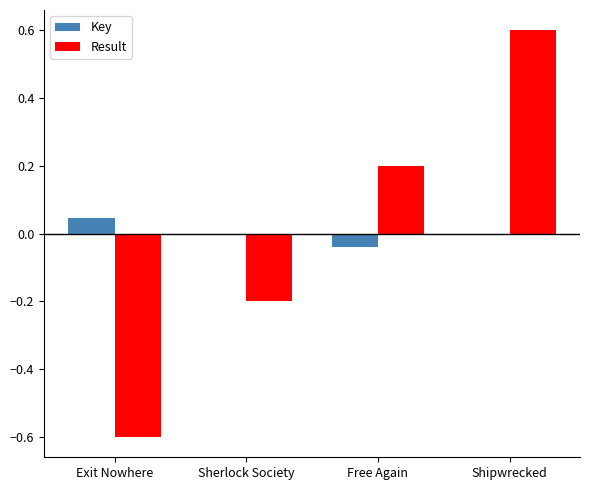

How many Result values are between 0 and 1?

2